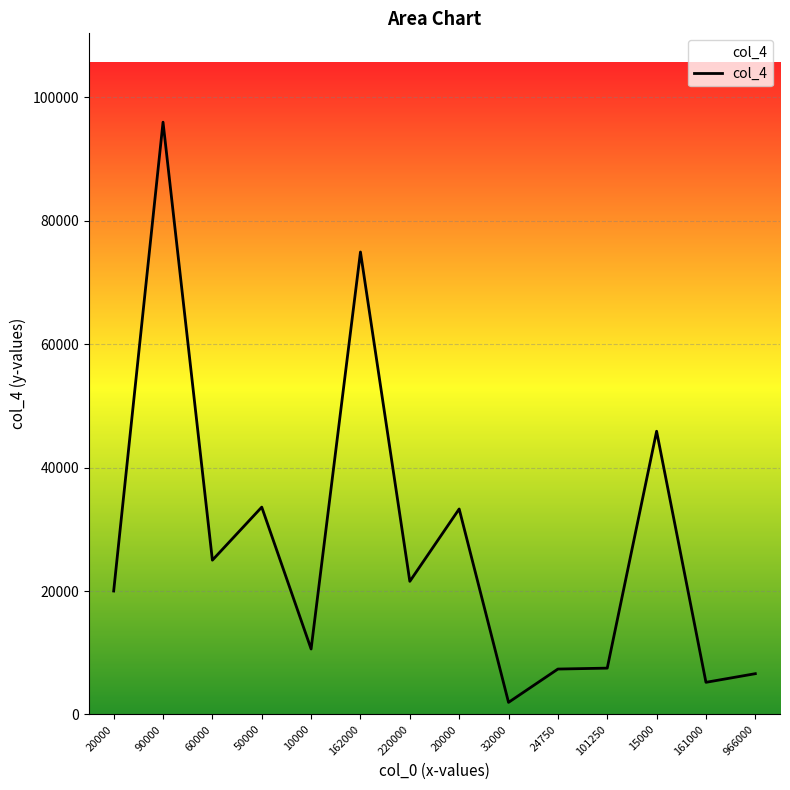

Is this an area chart (filled region under the line)?

No